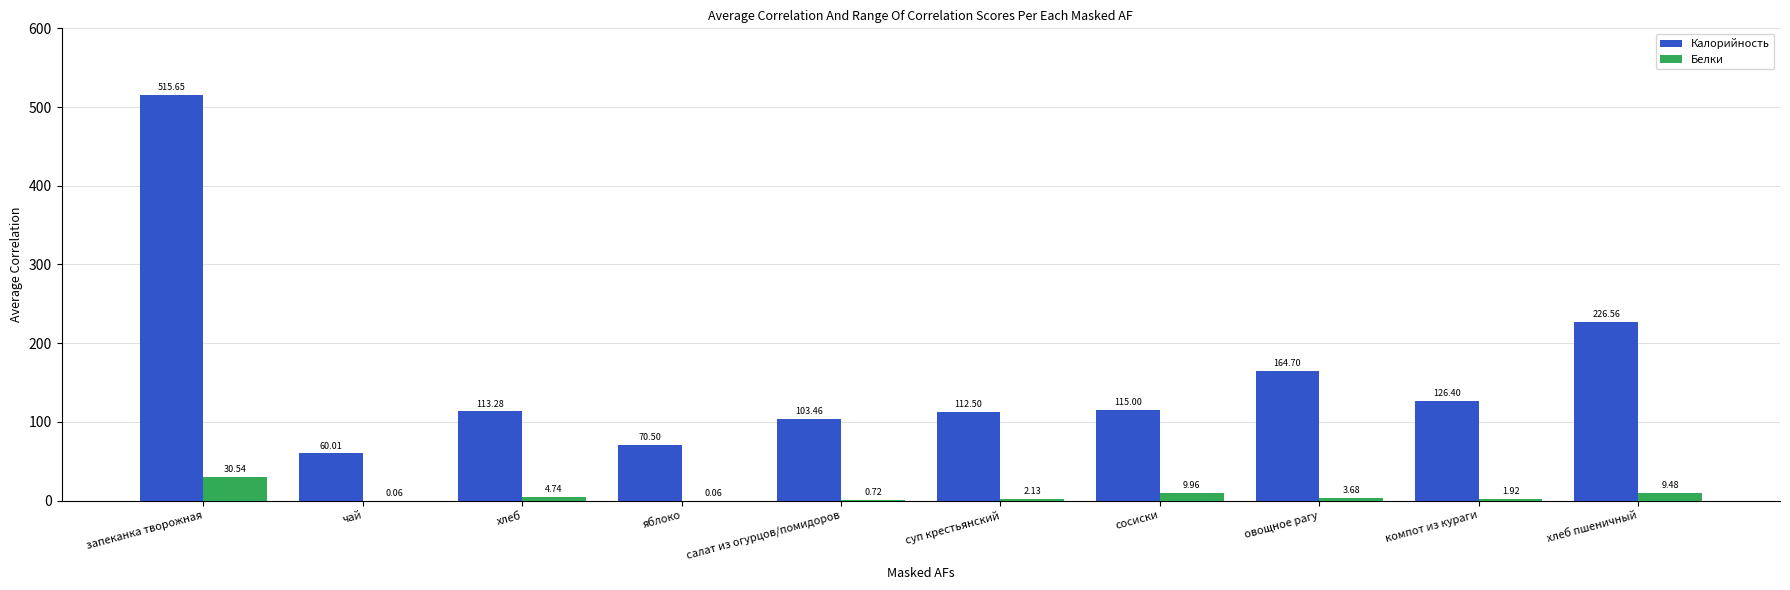

What is the average value of the Белки series?

6.3